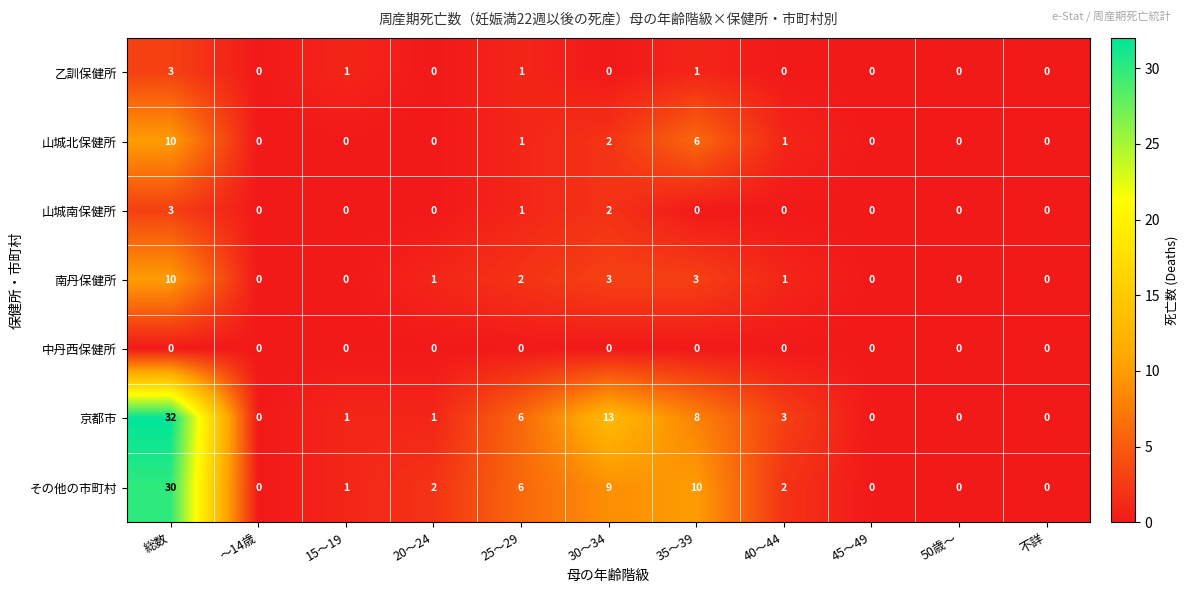

What is the difference between the highest and lowest values at 25～29?

6